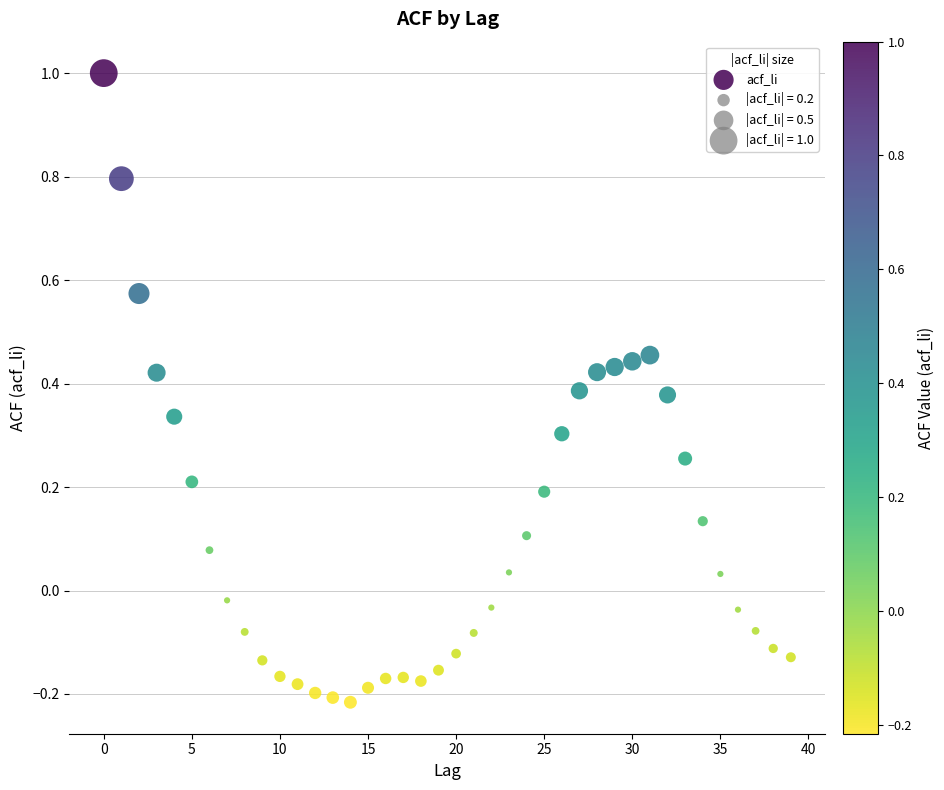

What is the range of Y values (max minus min)?

1.2